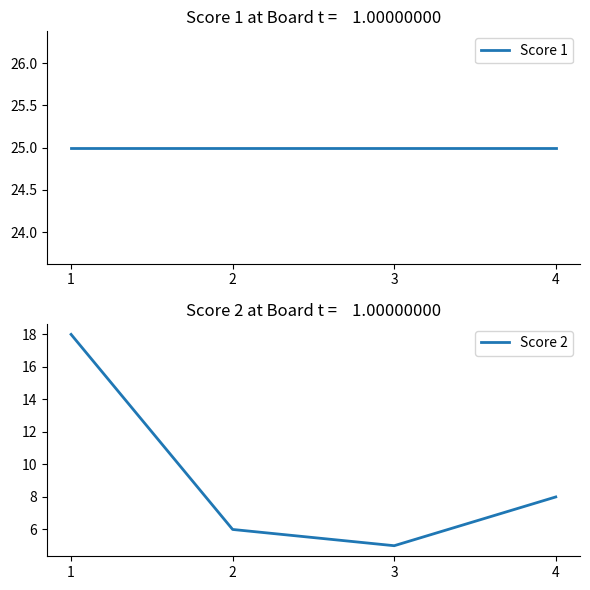

Reading right to left, extract all data points from this chart.

Score 1: 4=25	3=25	2=25	1=25
Score 2: 4=8	3=5	2=6	1=18